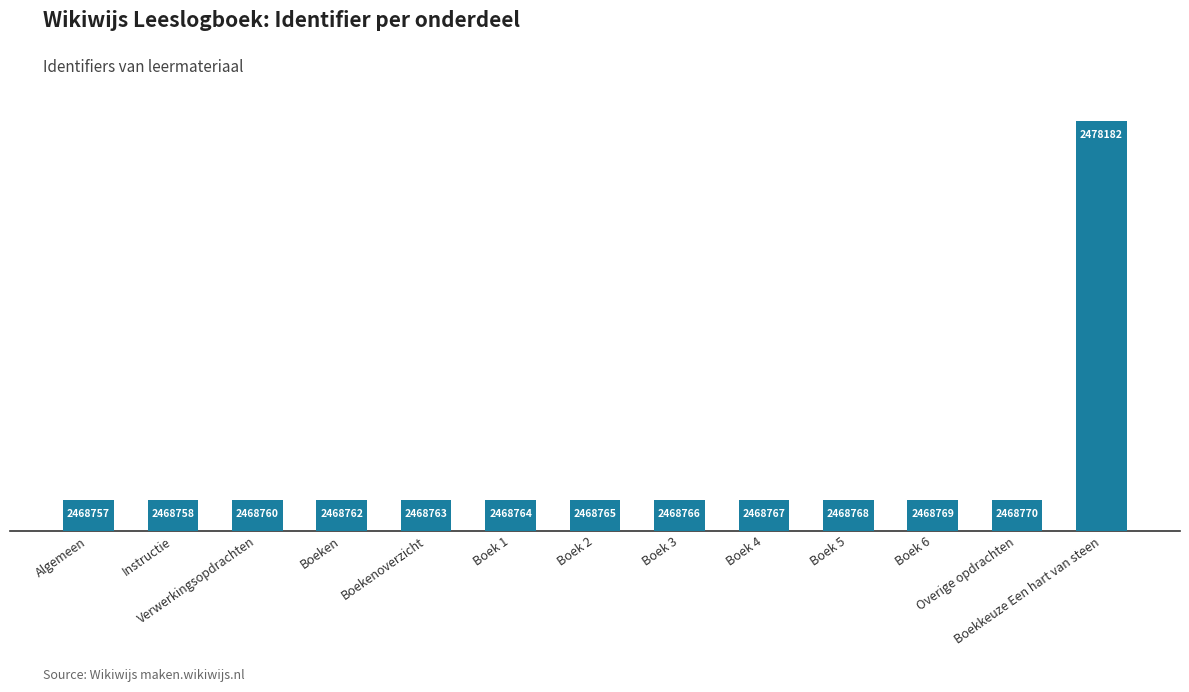

What is the label of the 10th bar from the left?

Boek 5